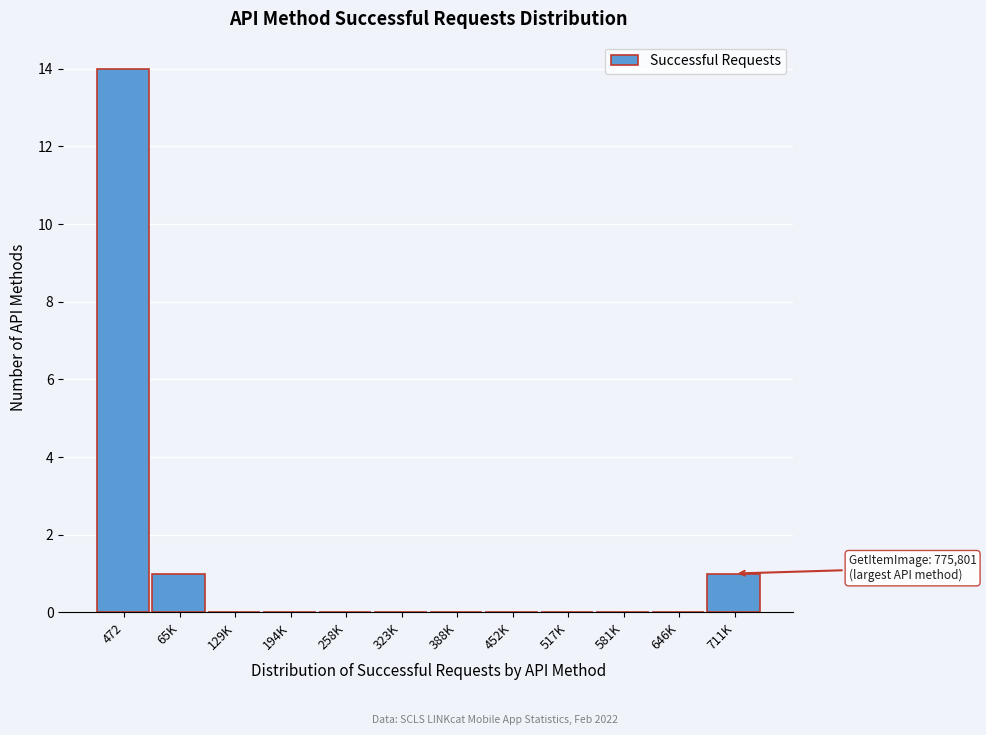

Reading right to left, transcribe all the data shown in this chart.

711K=1	646K=0	581K=0	517K=0	452K=0	388K=0	323K=0	258K=0	194K=0	129K=0	65K=1	472=14